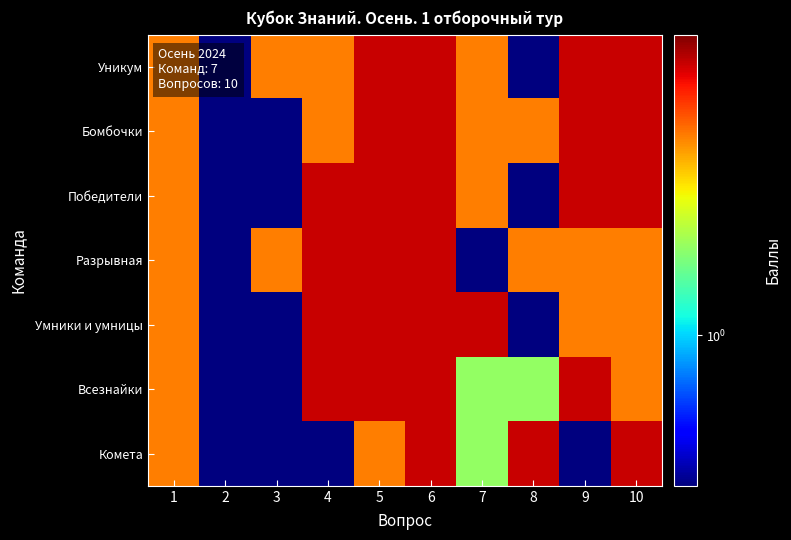

Rank the series at 7 from lowest to highest value.

Разрывная, Всезнайки, Комета, Уникум, Бомбочки, Победители, Умники и умницы